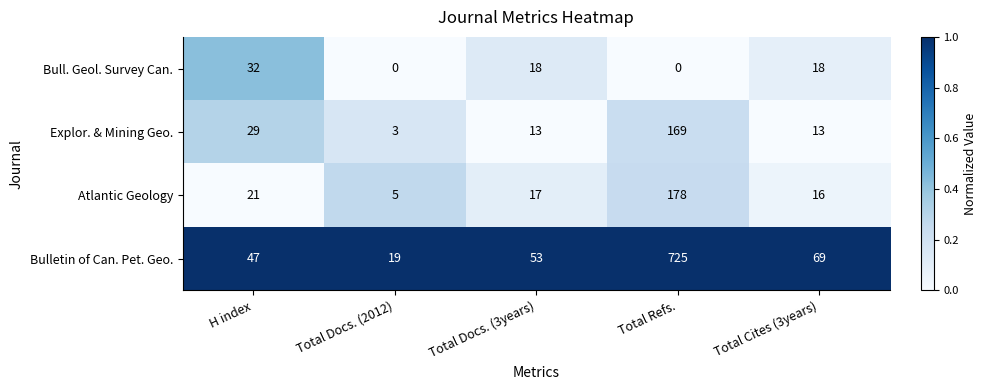

Reading left to right, what are all the values shown in this chart?

Bull. Geol. Survey Can.: H index=32	Total Docs. (2012)=0	Total Docs. (3years)=18	Total Refs.=0	Total Cites (3years)=18
Explor. & Mining Geo.: H index=29	Total Docs. (2012)=3	Total Docs. (3years)=13	Total Refs.=169	Total Cites (3years)=13
Atlantic Geology: H index=21	Total Docs. (2012)=5	Total Docs. (3years)=17	Total Refs.=178	Total Cites (3years)=16
Bulletin of Can. Pet. Geo.: H index=47	Total Docs. (2012)=19	Total Docs. (3years)=53	Total Refs.=725	Total Cites (3years)=69